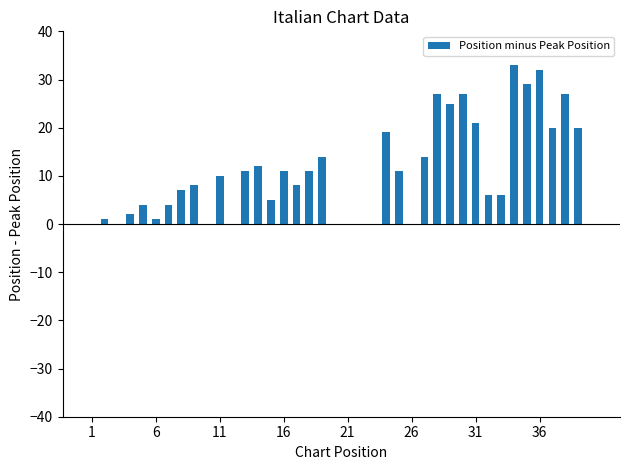

What is the greatest value displayed?

33